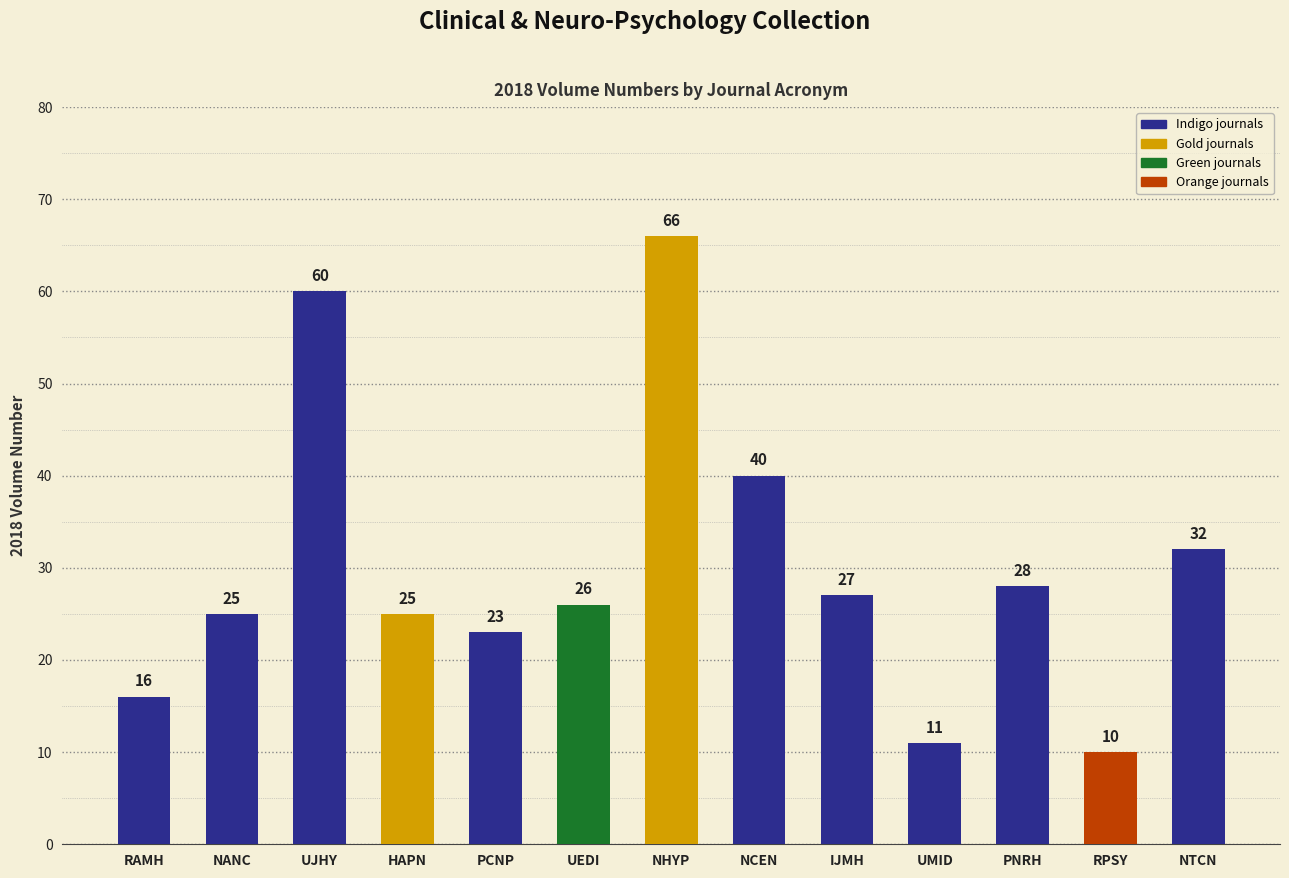

True or false: the data shows 7 at UMID.

False